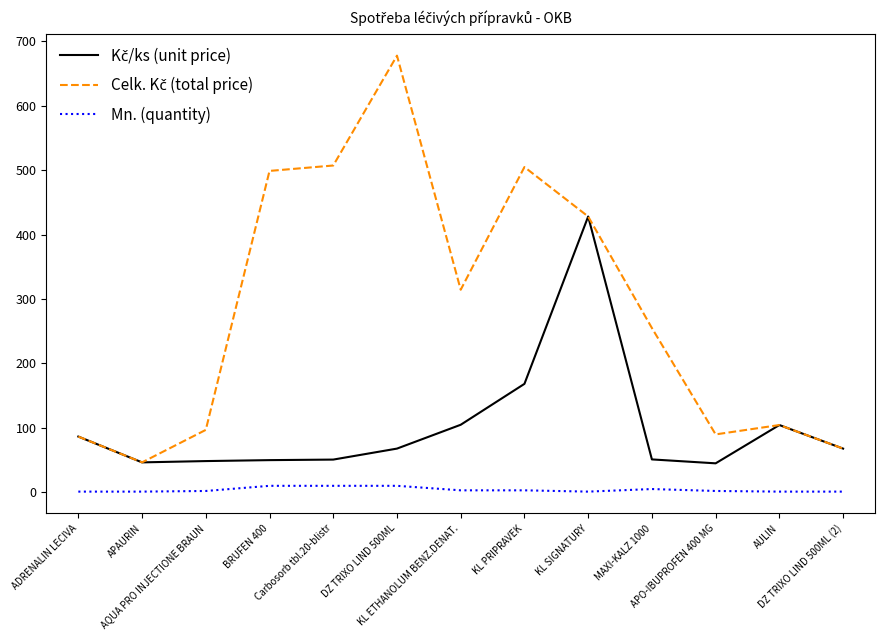

What is the difference between the Kč/ks (unit price) values at MAXI-KALZ 1000 and DZ TRIXO LIND 500ML (2)?

16.8